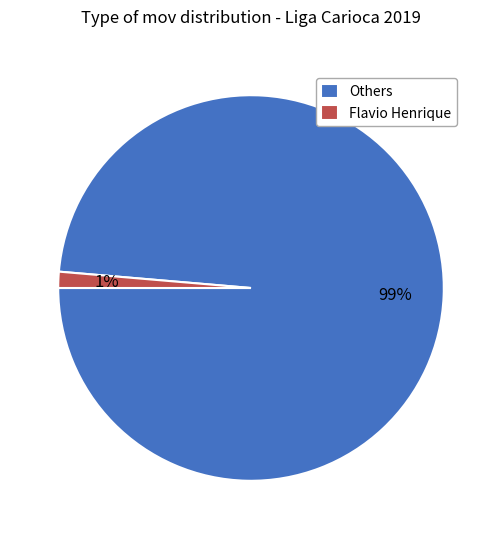

How many slices are in this pie chart?

2